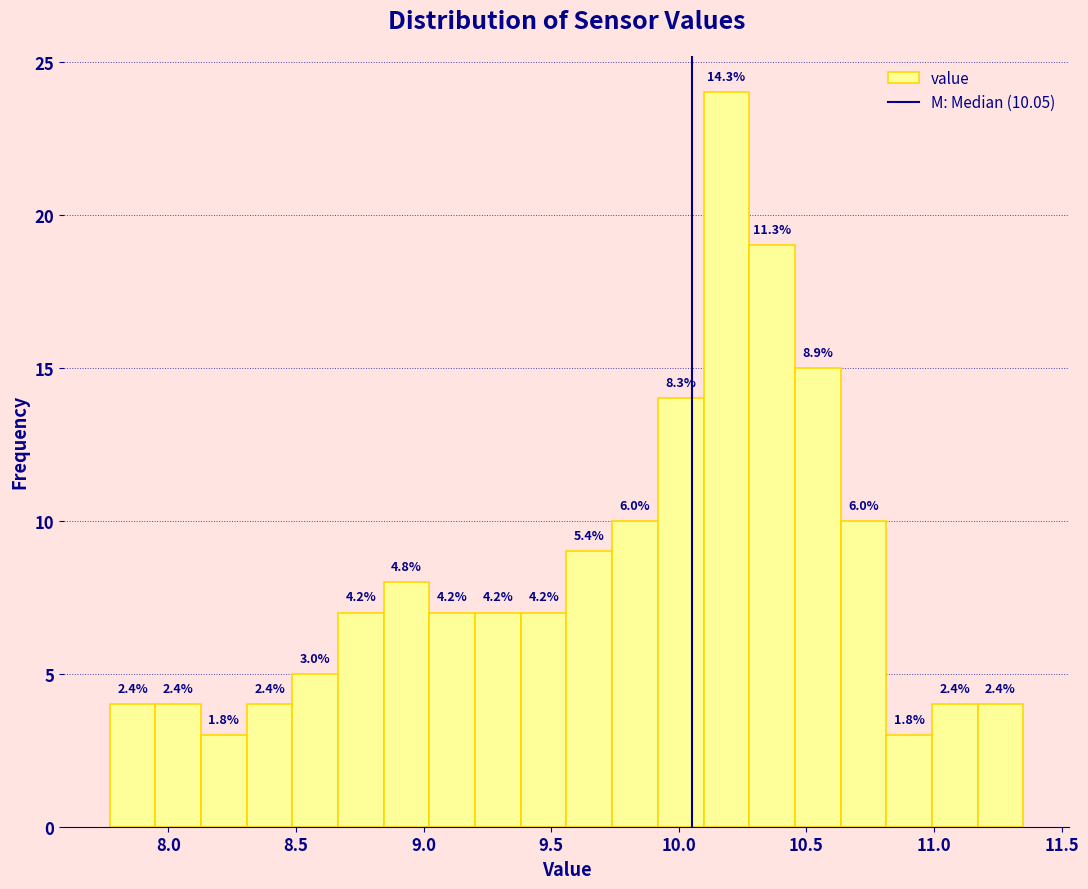

Read against the x-axis, roughly where is the centre of the tallest bar?

10.20